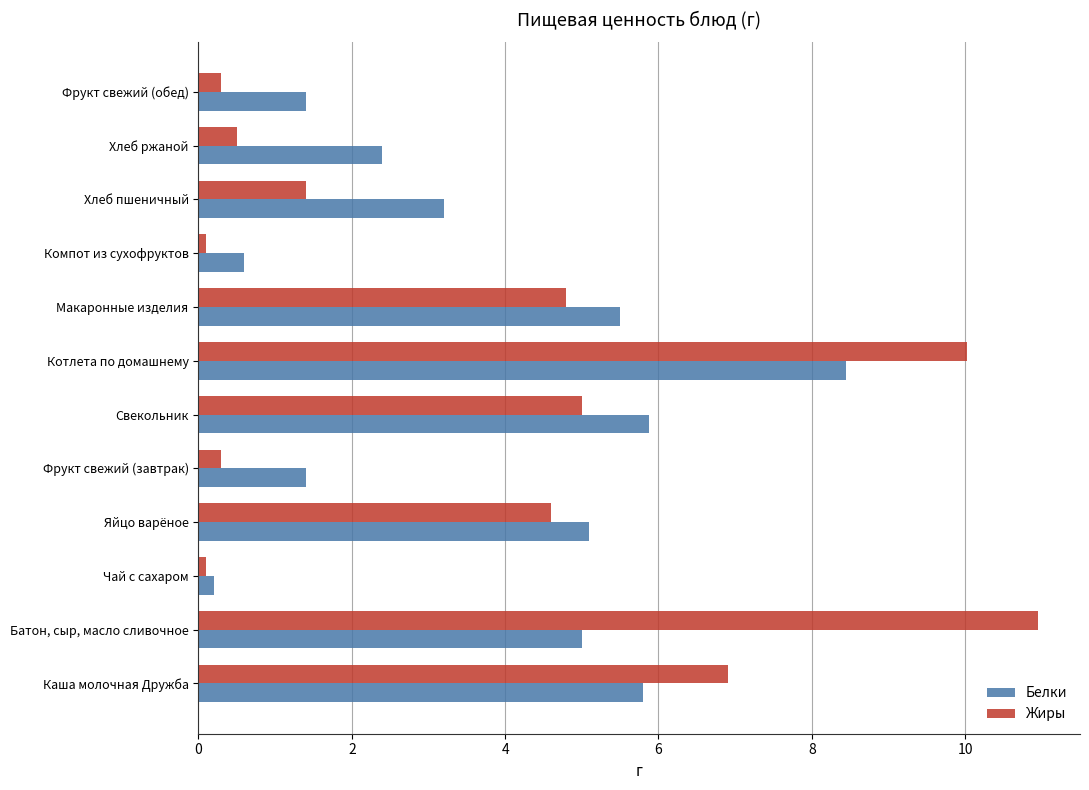

Rank the series by their maximum value, from highest to lowest.

Жиры, Белки